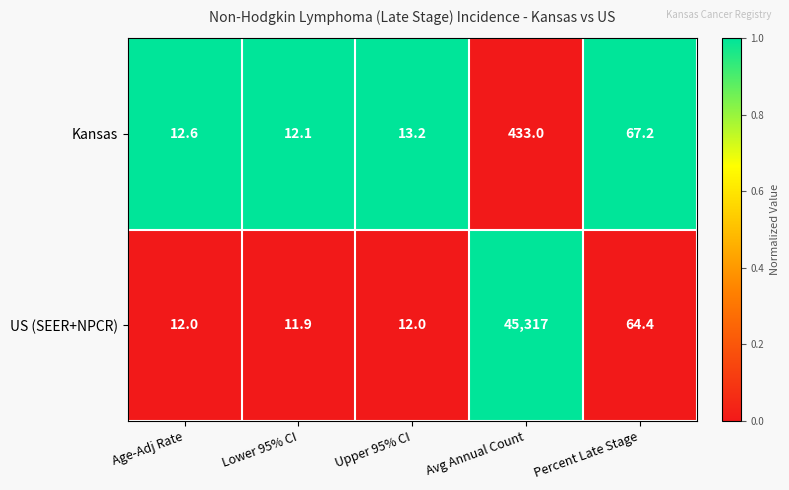

At which category does the chart reach its peak across all series?

Avg Annual Count